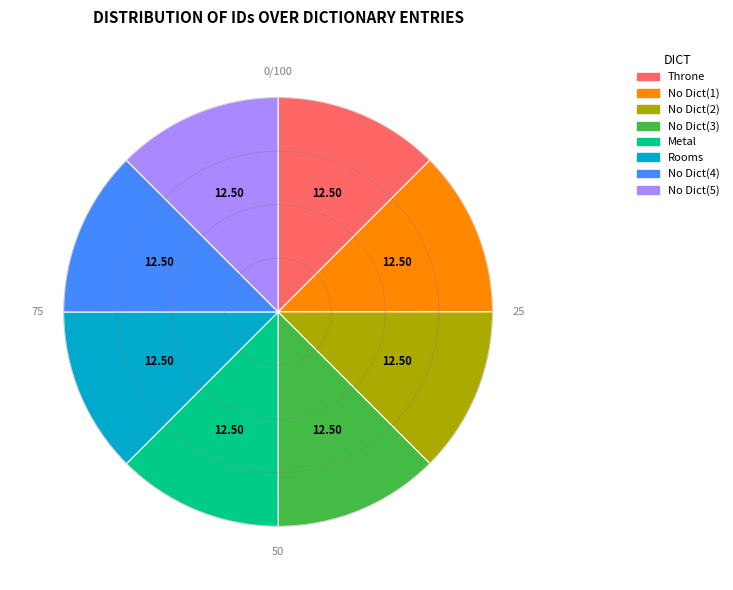

The No Dictionary slice represents 13% of the pie. True or false?

True